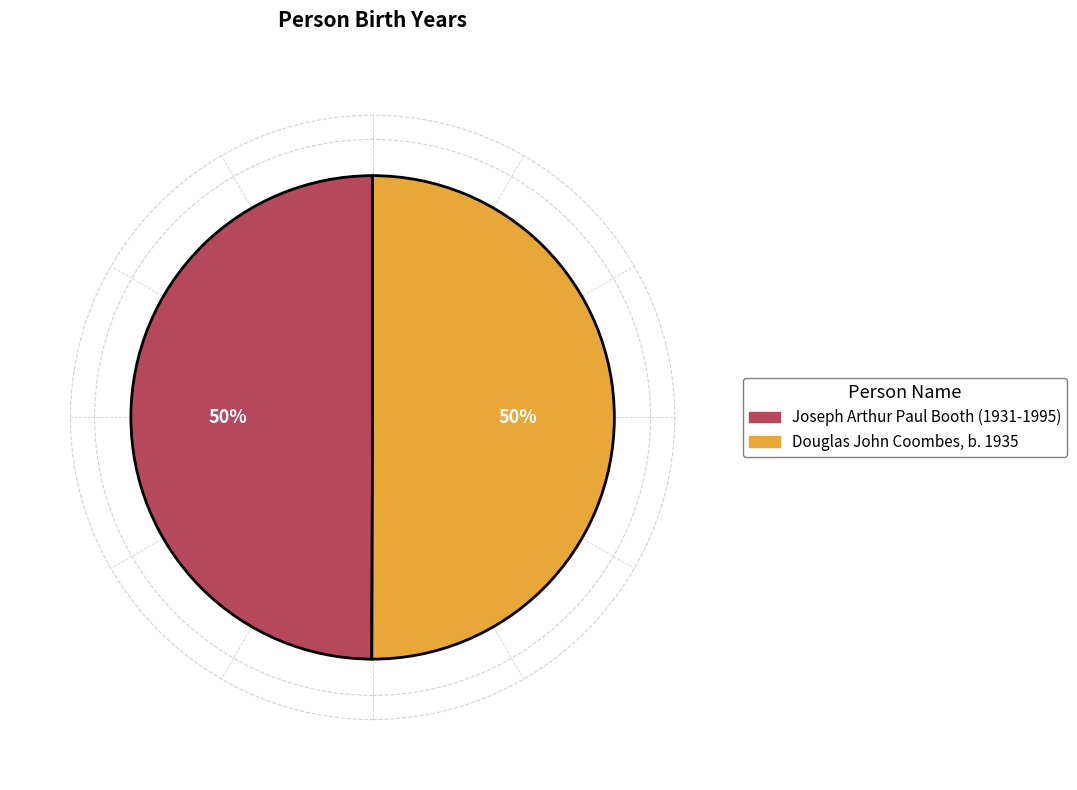

Is the sum of Douglas John Coombes, b. 1935 and Joseph Arthur Paul Booth (1931-1995) greater than half?

Yes